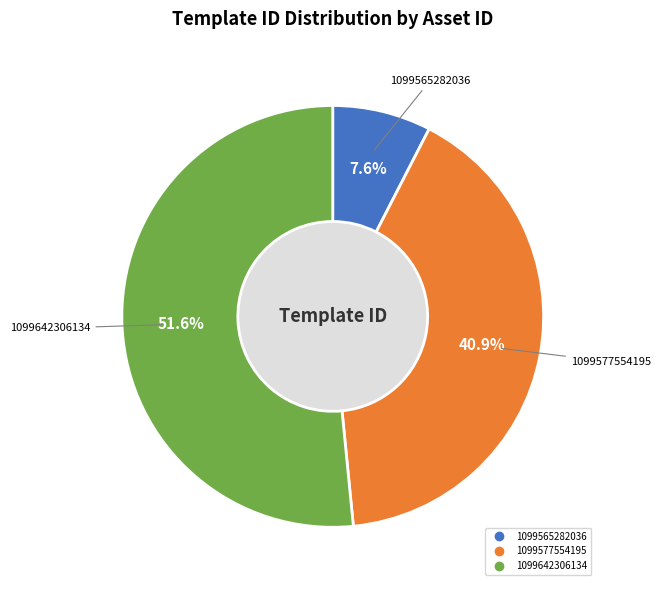

Between 1099642306134 and 1099577554195, which is larger?

1099642306134